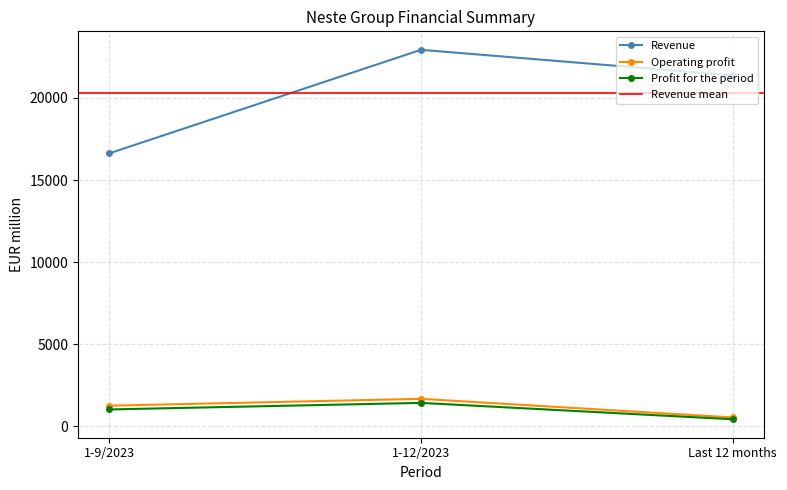

Reading left to right, list all the values displayed in this chart.

Revenue: 16622	22926	21370
Operating profit: 1266	1682	550
Profit for the period: 1036	1436	440